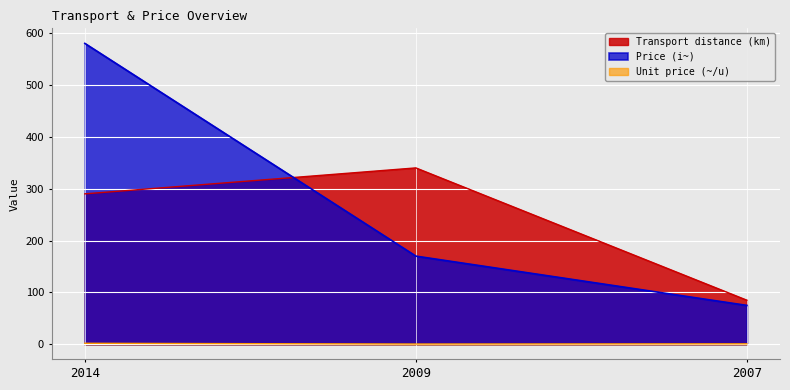

How many lines are shown in the chart?

3